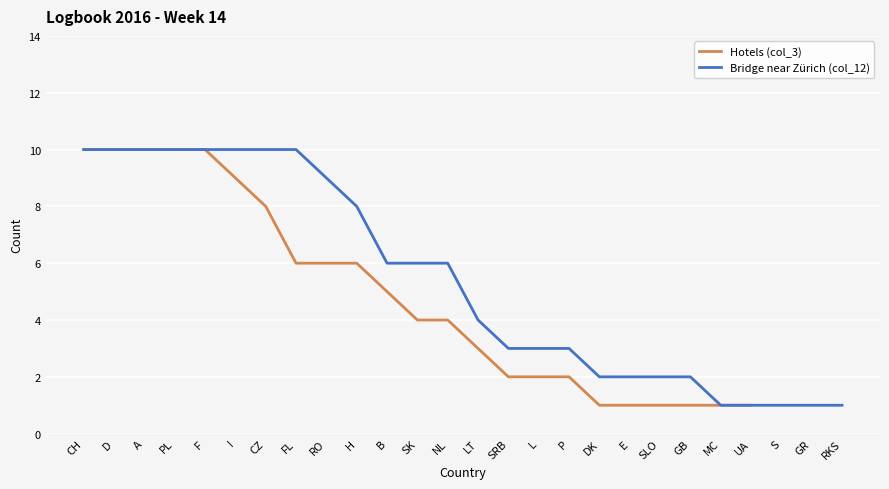

The value of Hotels (col_3) at D is 14. True or false?

False